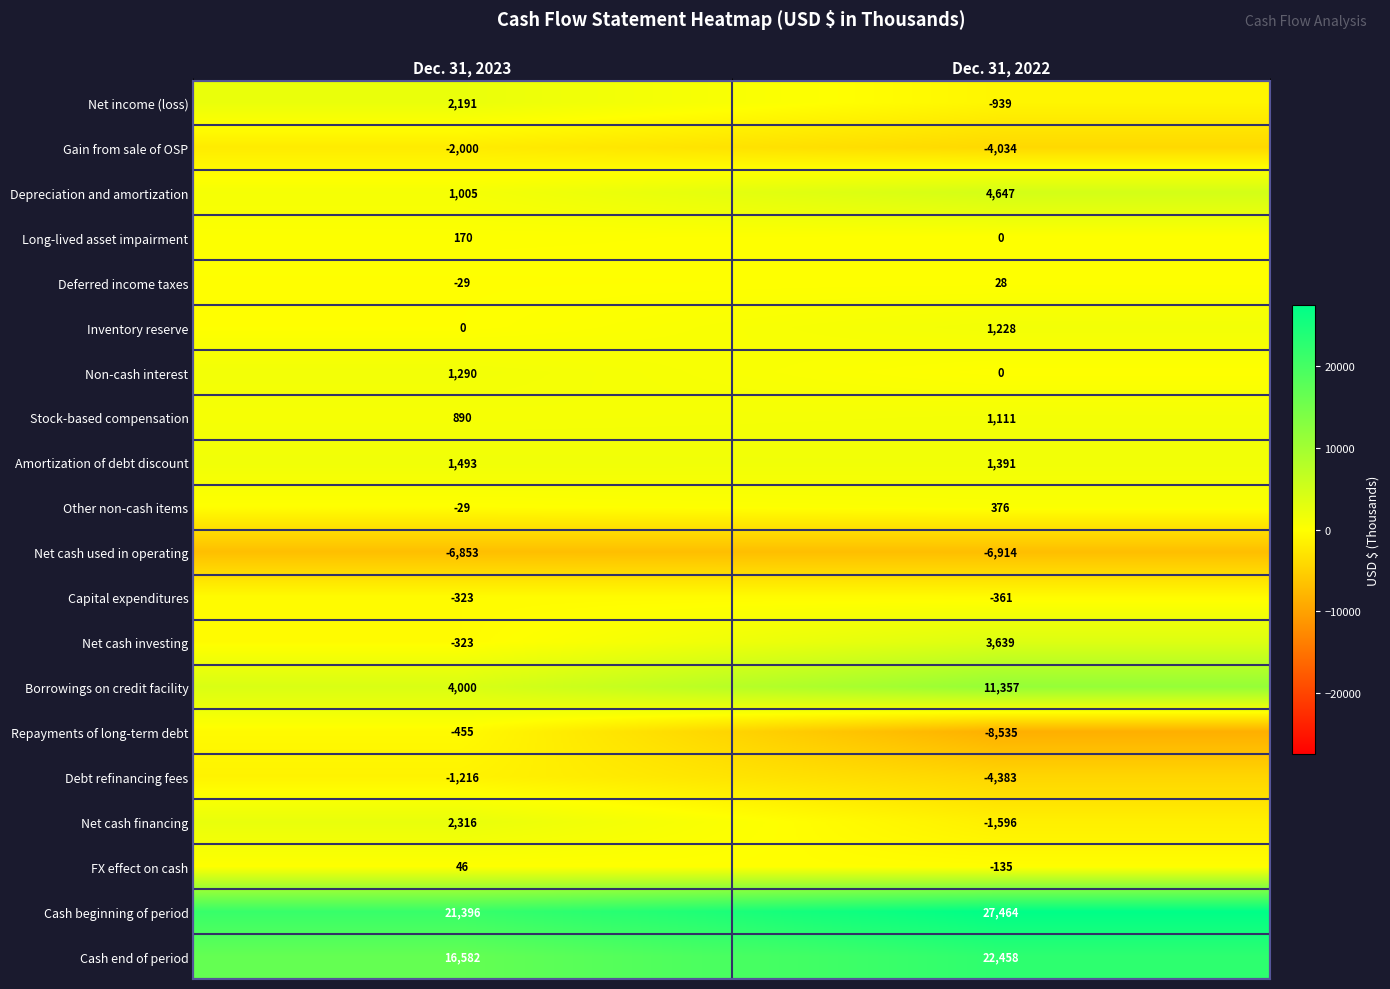

Which label corresponds to the smallest value in the chart?

Dec. 31, 2022